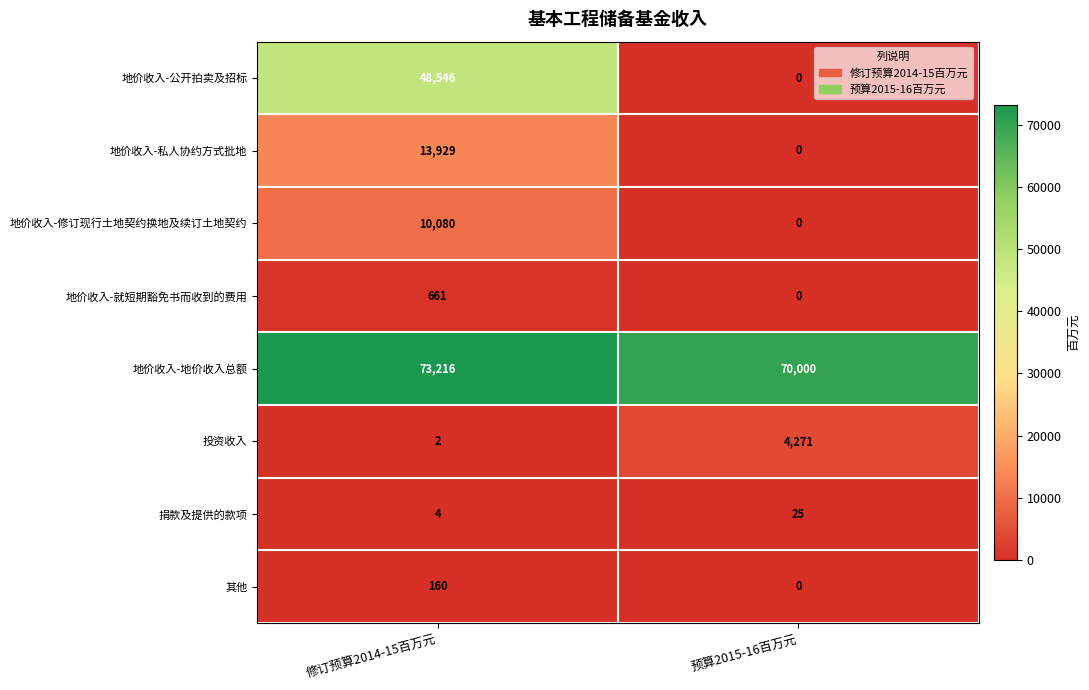

At which category is the sum across all series the highest?

修订预算2014-15百万元